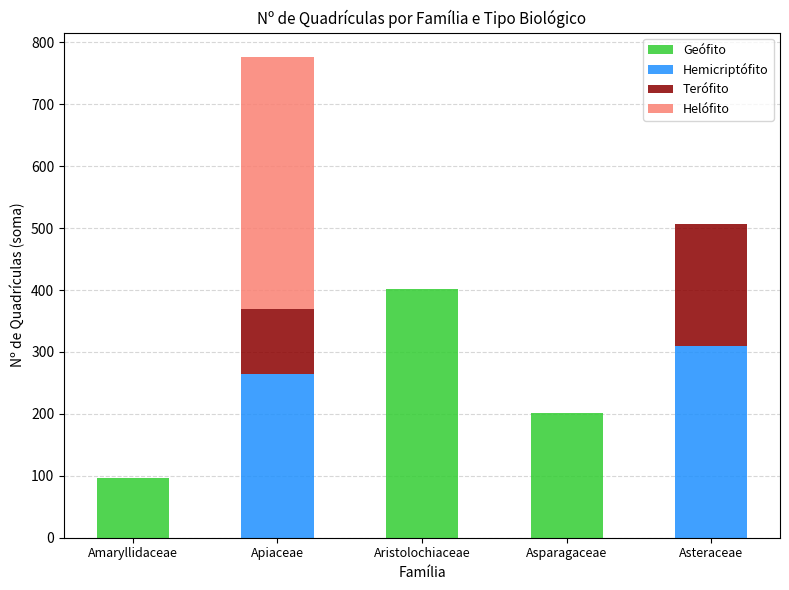

The Geófito series shows -246 at Apiaceae. True or false?

False